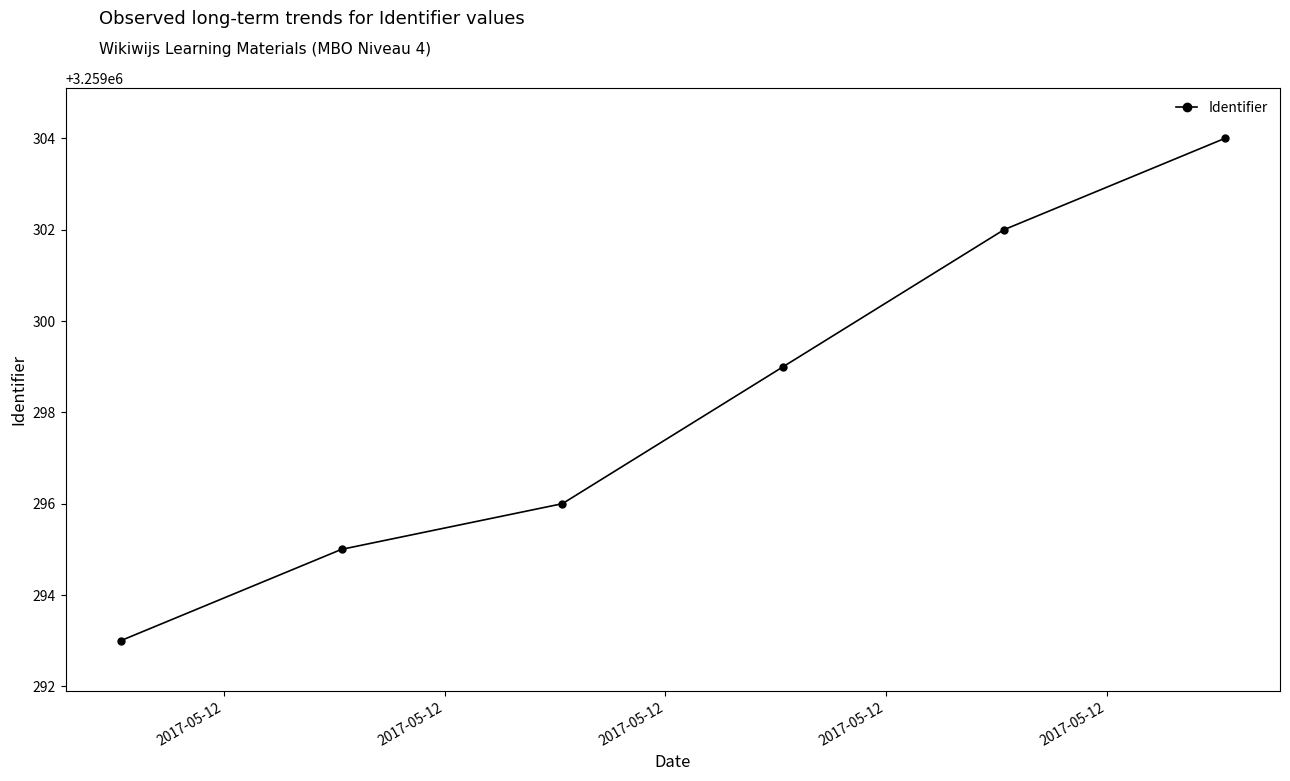

Reading left to right, transcribe all the data shown in this chart.

3259293	3259295	3259296	3259299	3259302	3259304